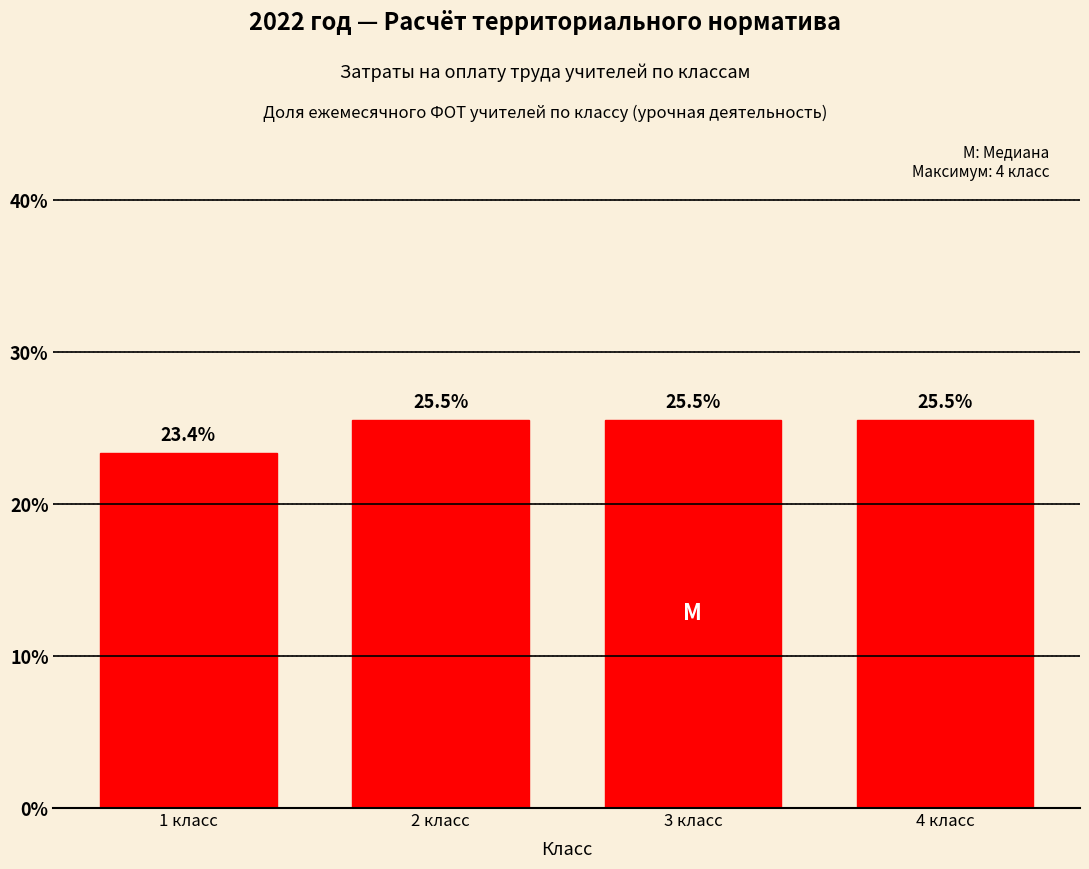

Reading left to right, list all the values displayed in this chart.

23.4	25.5	25.5	25.5